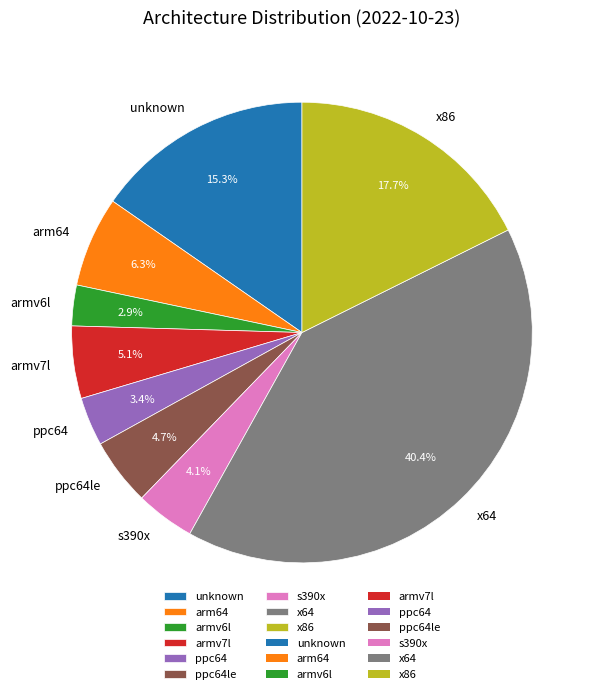

To the nearest percent, what is the combined percentage of unknown and armv6l?

18%